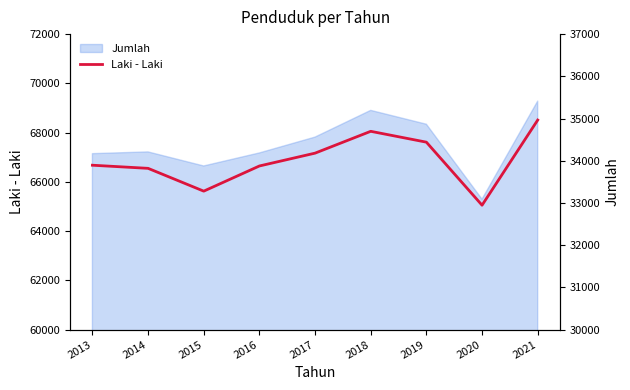

List the labels in order of value, smallest first.

2020, 2015, 2014, 2016, 2013, 2017, 2019, 2018, 2021